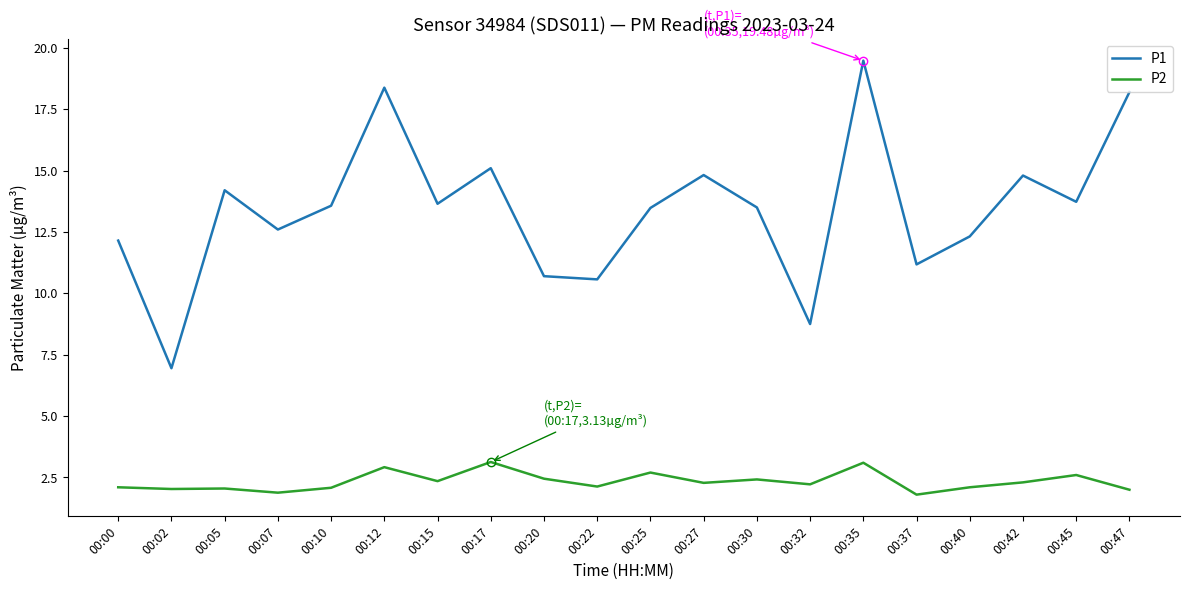

Which series has the largest total across all categories?

P1